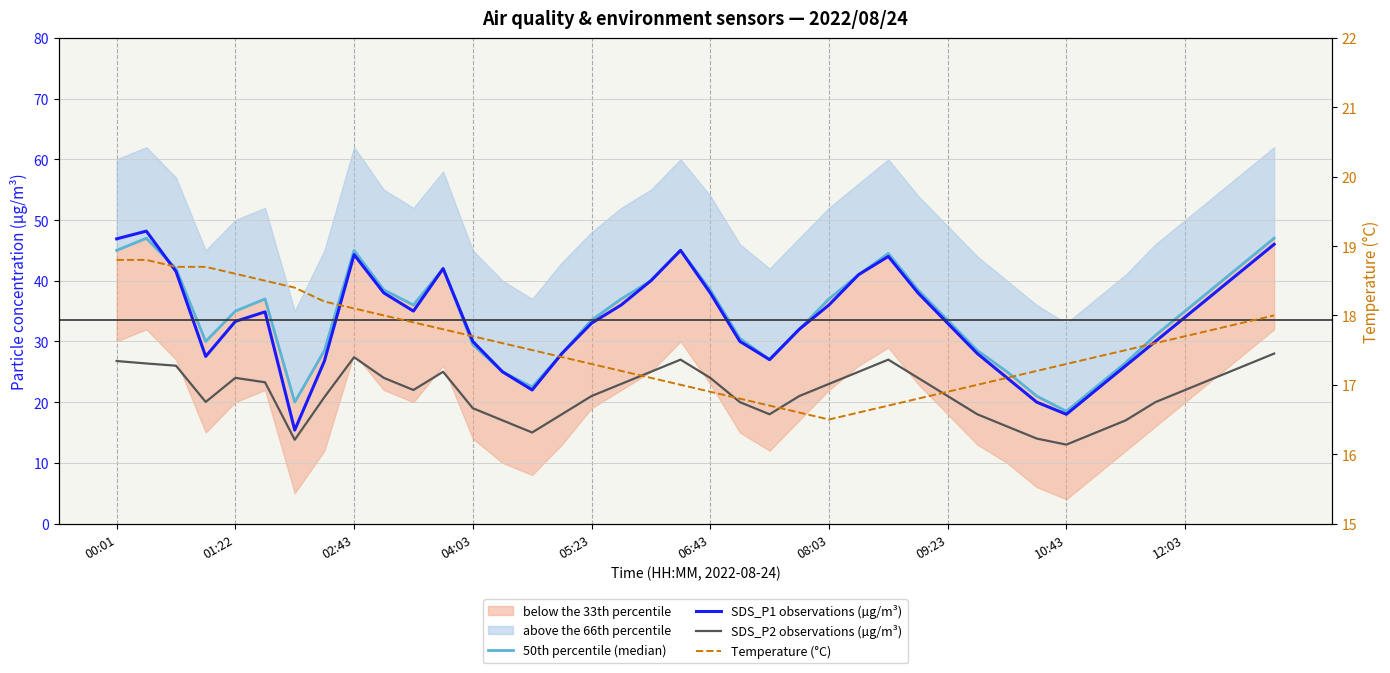

What is the approximate value of Temperature (°C) at 19?

17.0